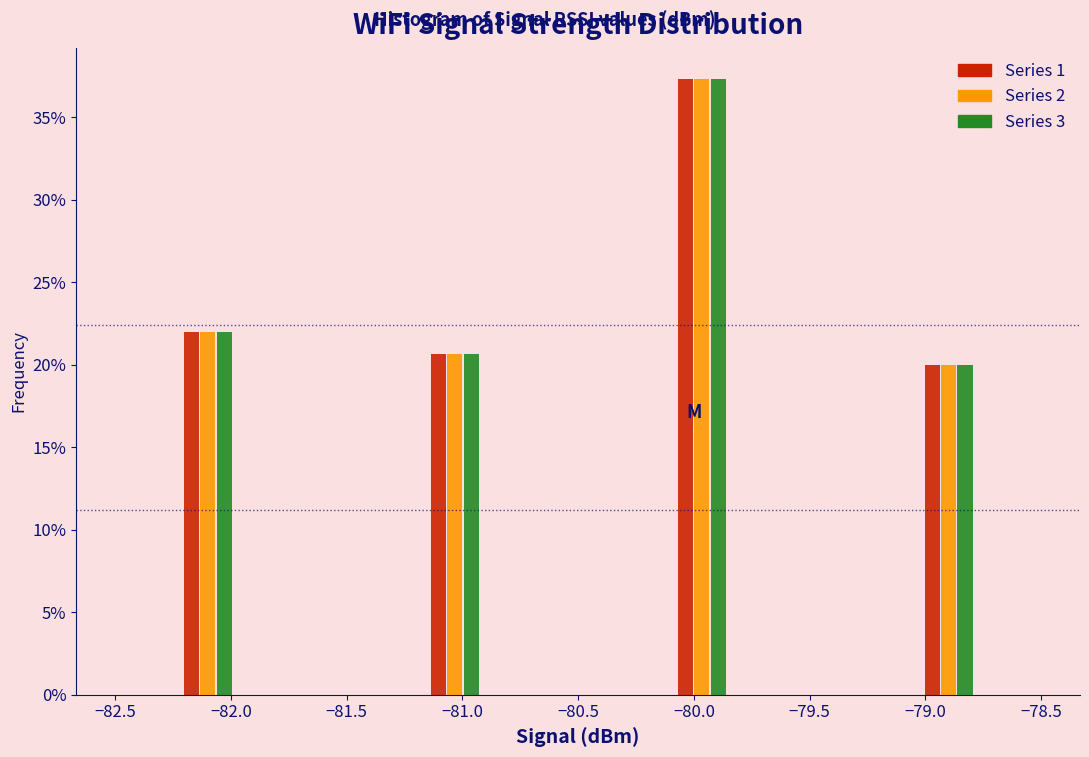

What is the height of the Series 3 bar covering -82.25 to -81.95 on the x-axis? Neither the bar edges nor the heights are printed on the chart, so give them approximately, as read against the axes.

22.0